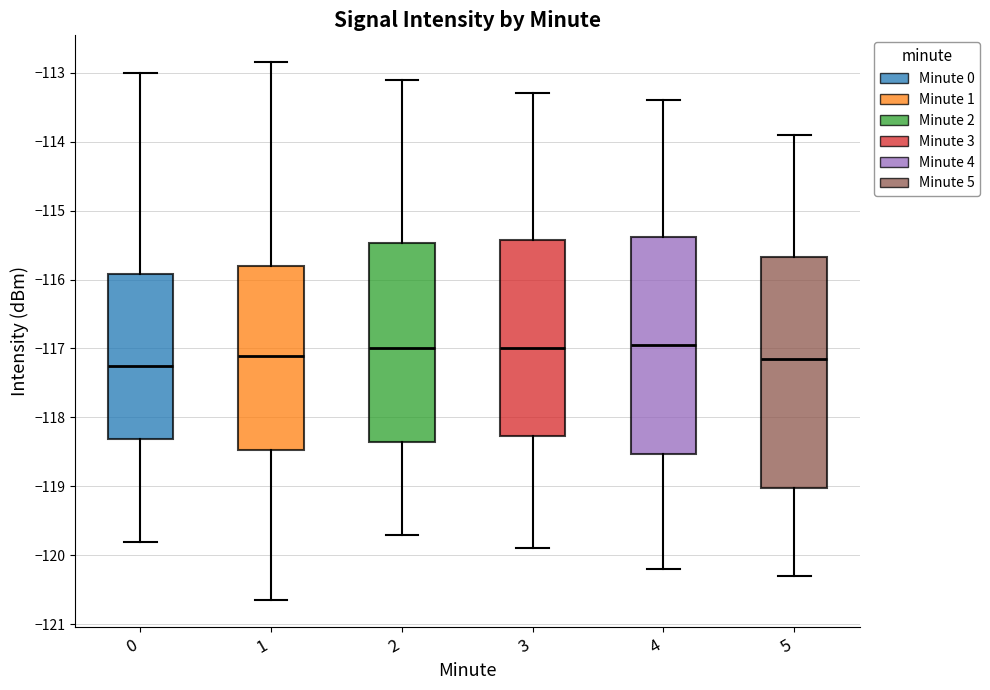

Which box's median line is the lowest?

0